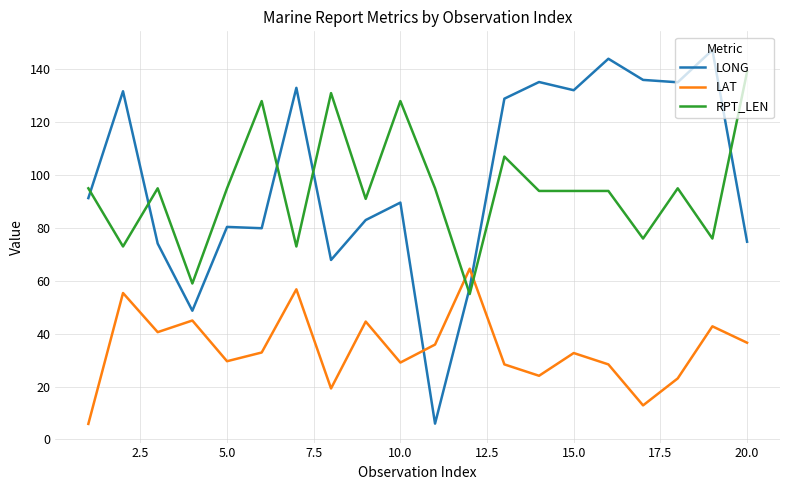

What is the minimum value shown in the chart?

5.9